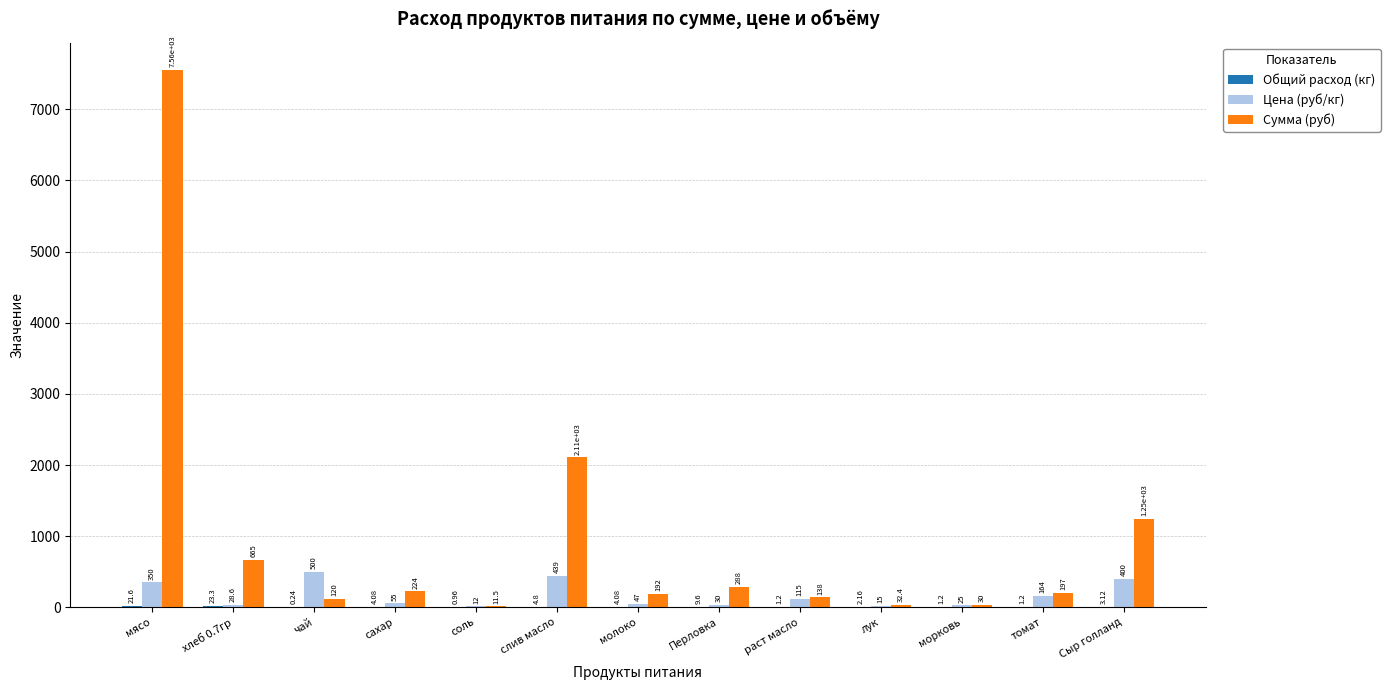

At which label does Цена (руб/кг) first exceed 55?

мясо